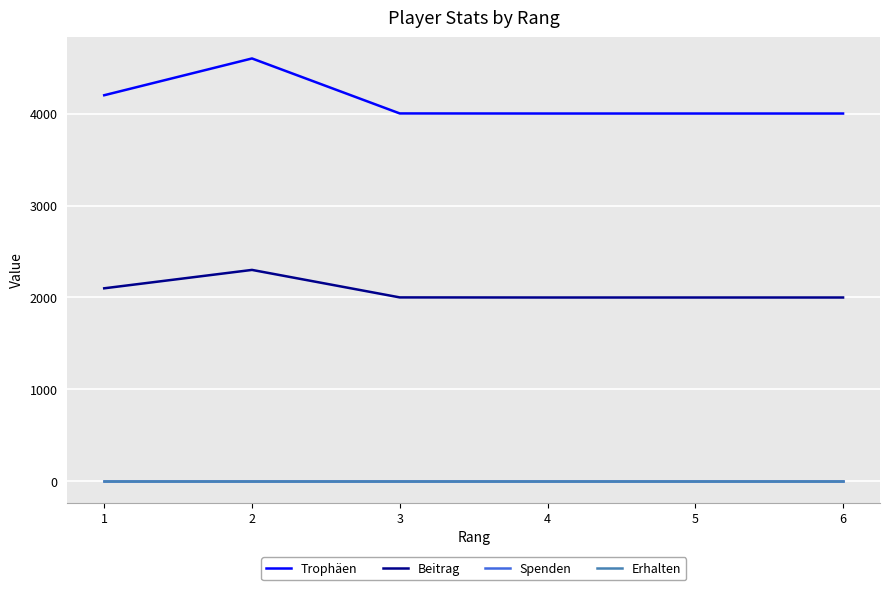

Does the chart display data point markers on the line(s)?

No